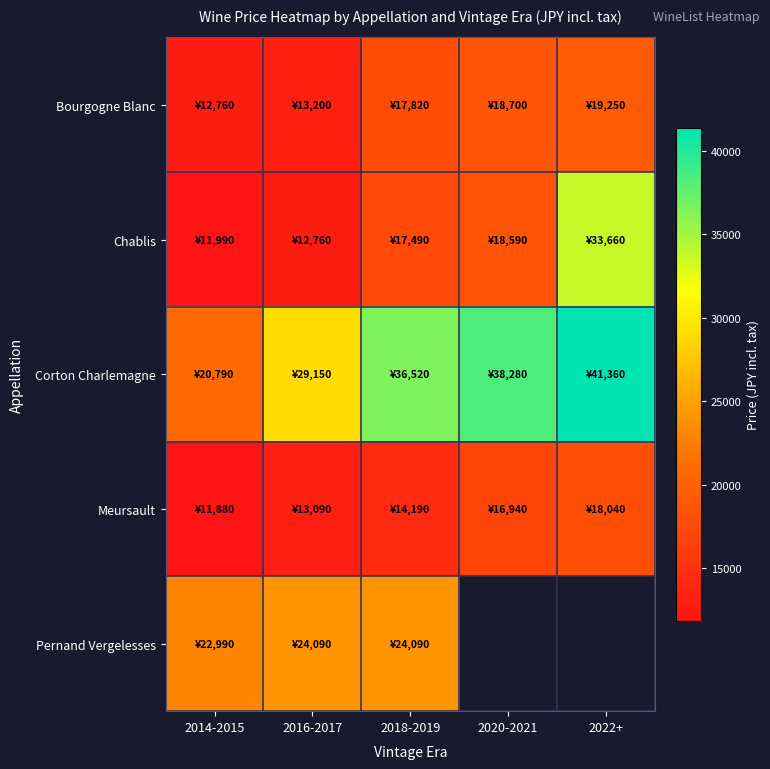

What is the lowest value of the Meursault series?

11880.0